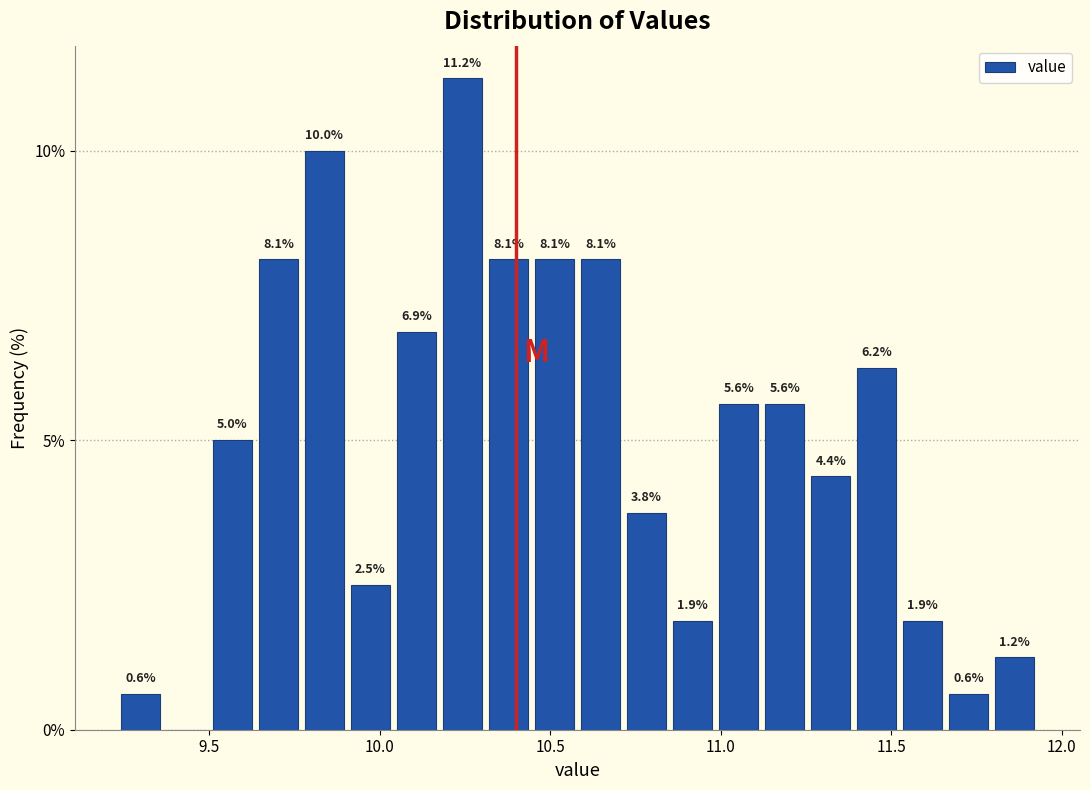

Around what value on the x-axis is the tallest bar? Give the approximate position of its centre, as read against the axis.

10.25